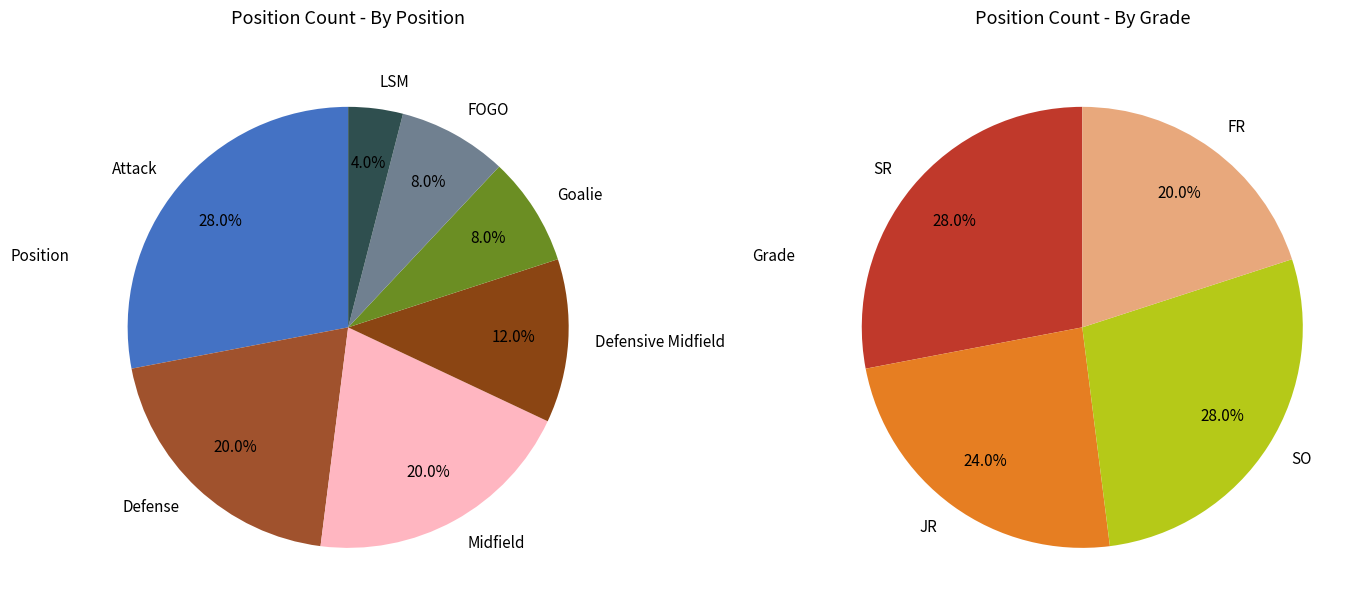

To the nearest percent, what percentage of the pie is Defensive Midfield?

12%